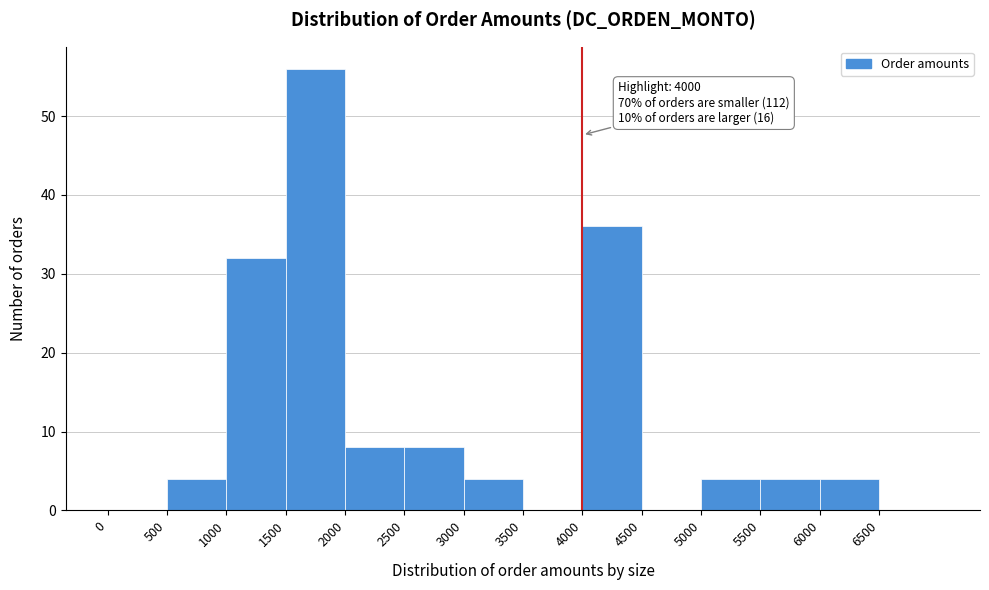

Over which range of the x-axis is the bar tallest?

1500 to 2000